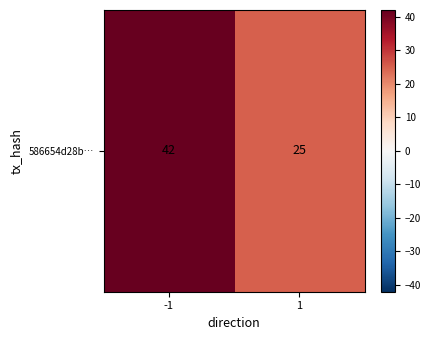

Rank the categories by value from lowest to highest.

1, -1